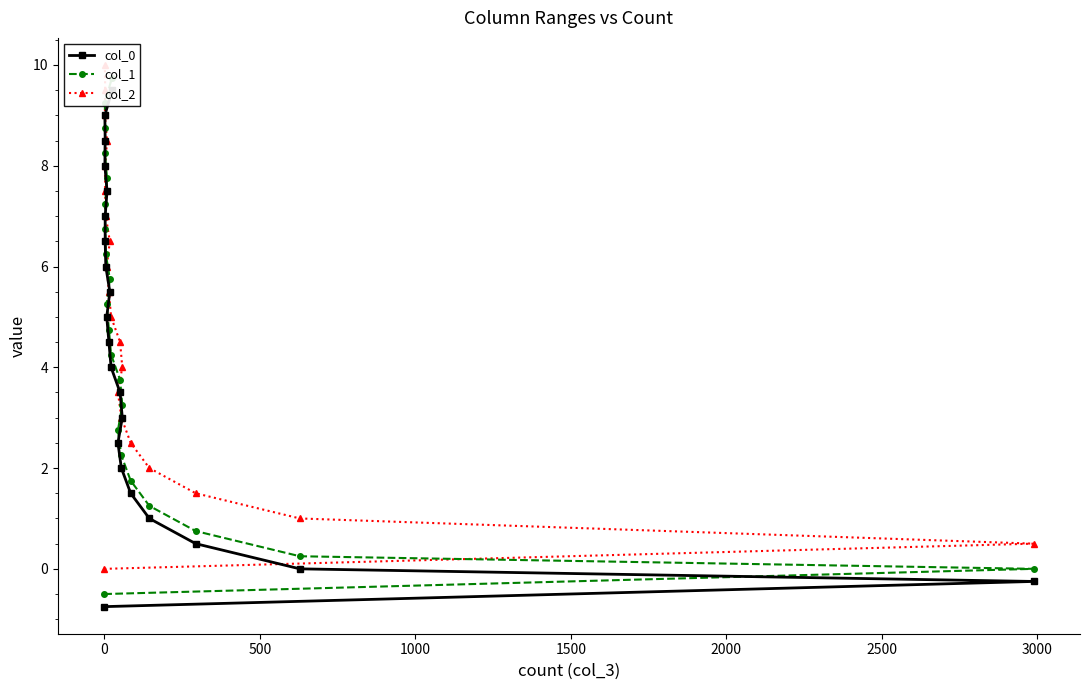

What is the sum of the col_1 values at 51 and 2?

13.0